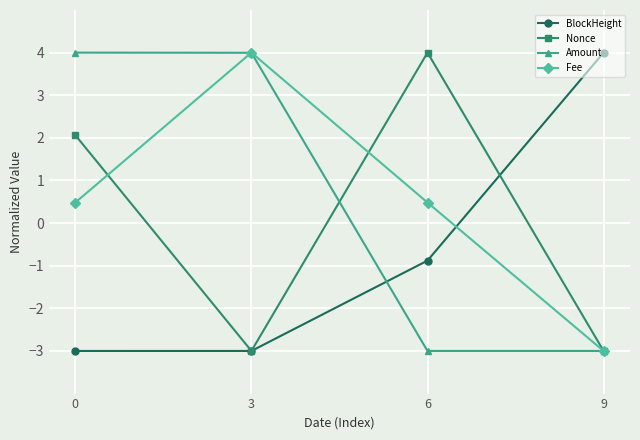

Between which two adjacent categories do Fee and BlockHeight first intersect?

6 and 9